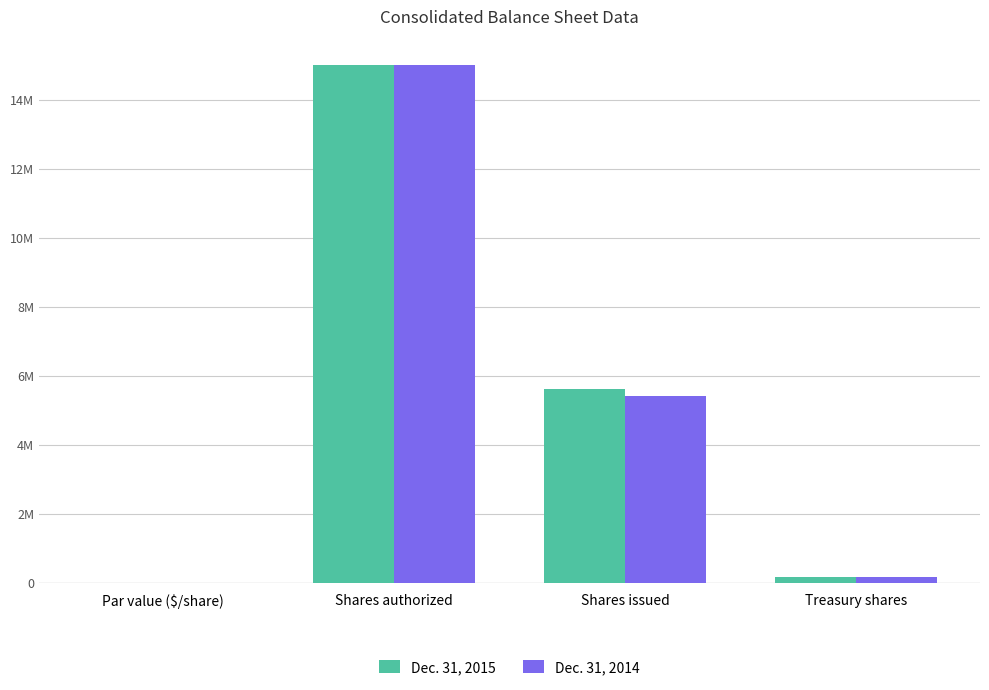

List the series in order of their peak value, highest first.

Dec. 31, 2015, Dec. 31, 2014